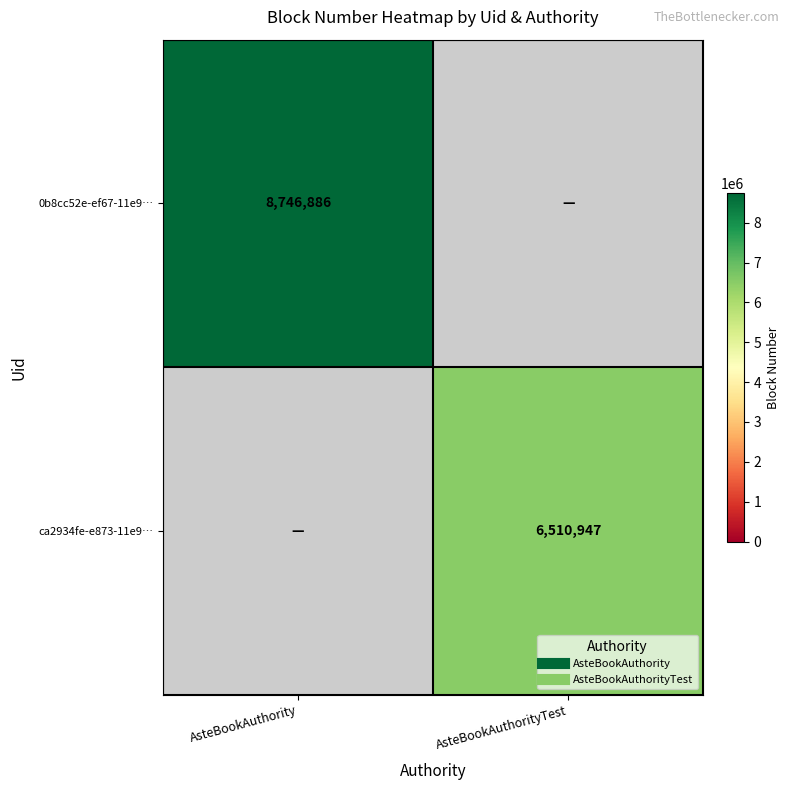

The ca2934fe-e873-11e9… series shows 11438468.9 at AsteBookAuthorityTest. True or false?

False